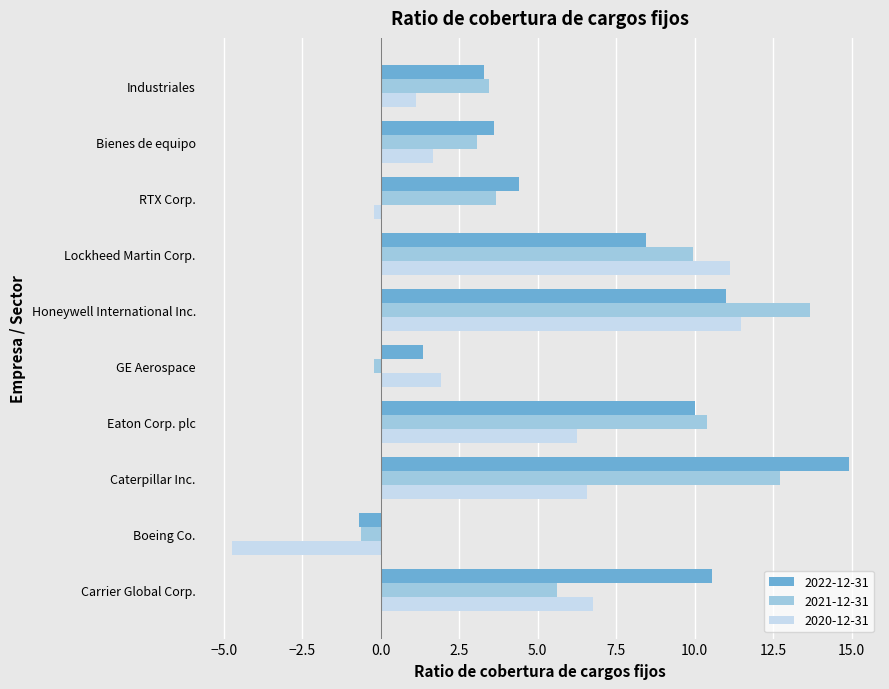

What is the sum of the 2020-12-31 values at Caterpillar Inc. and Bienes de equipo?

8.2